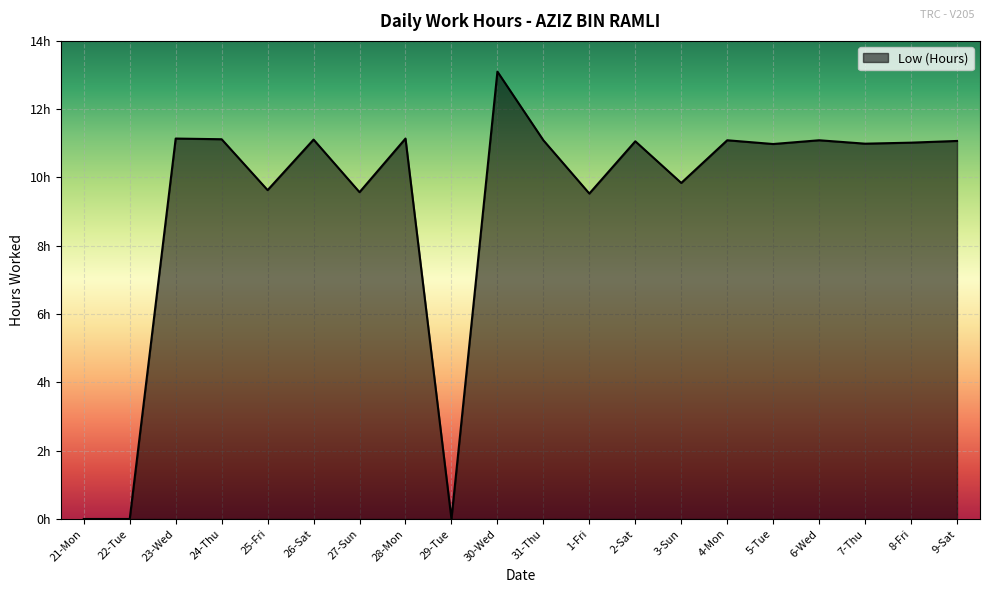

List the labels in order of value, smallest first.

21-Mon, 22-Tue, 29-Tue, 1-Fri, 27-Sun, 25-Fri, 3-Sun, 5-Tue, 7-Thu, 8-Fri, 2-Sat, 9-Sat, 31-Thu, 4-Mon, 6-Wed, 26-Sat, 24-Thu, 23-Wed, 28-Mon, 30-Wed